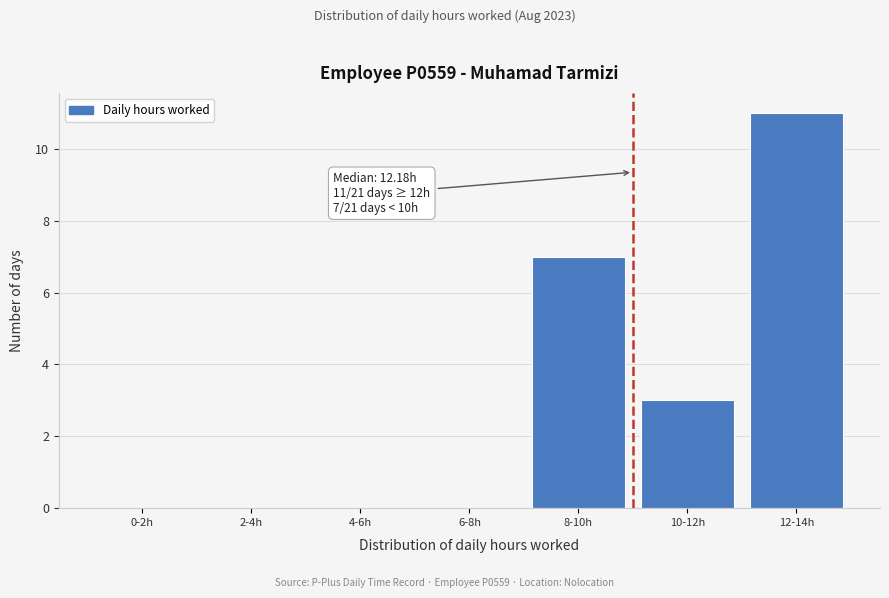

Reading left to right, transcribe all the data shown in this chart.

0-2h=0	2-4h=0	4-6h=0	6-8h=0	8-10h=7	10-12h=3	12-14h=11